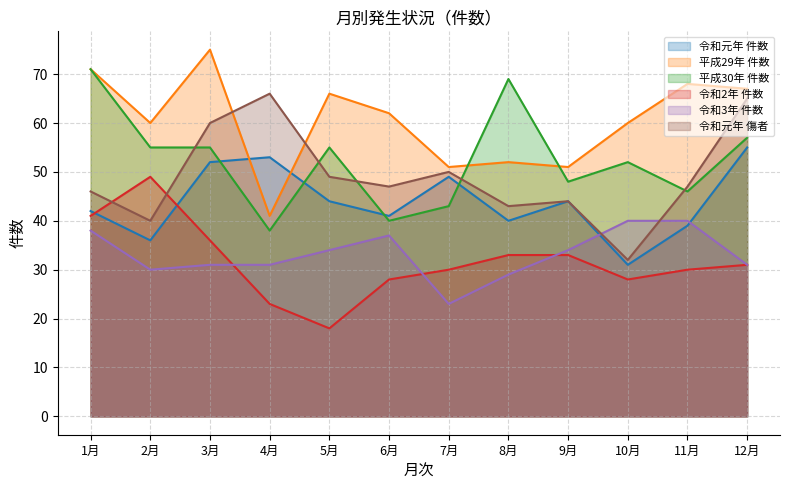

What is the sum of all 令和元年 傷者 values?

589